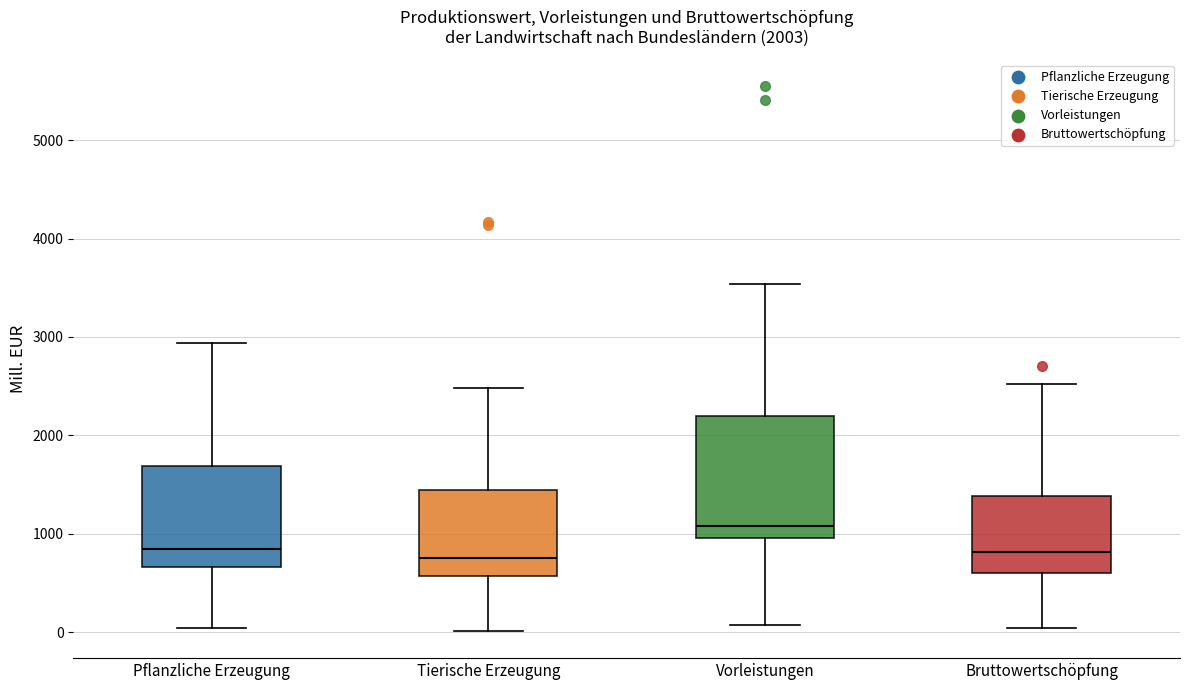

Which box is the tallest, from its lower edge to its upper edge?

Vorleistungen